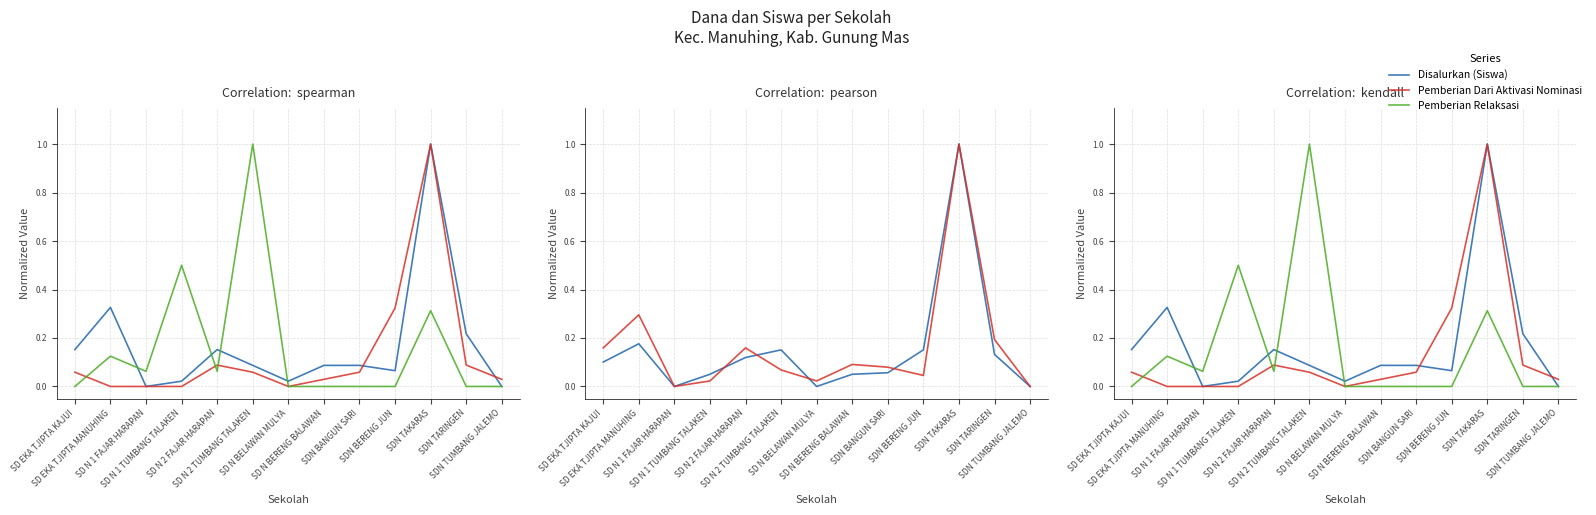

In Disalurkan (Siswa), how many points are higher than both neighbors (excluding endpoints)?

3